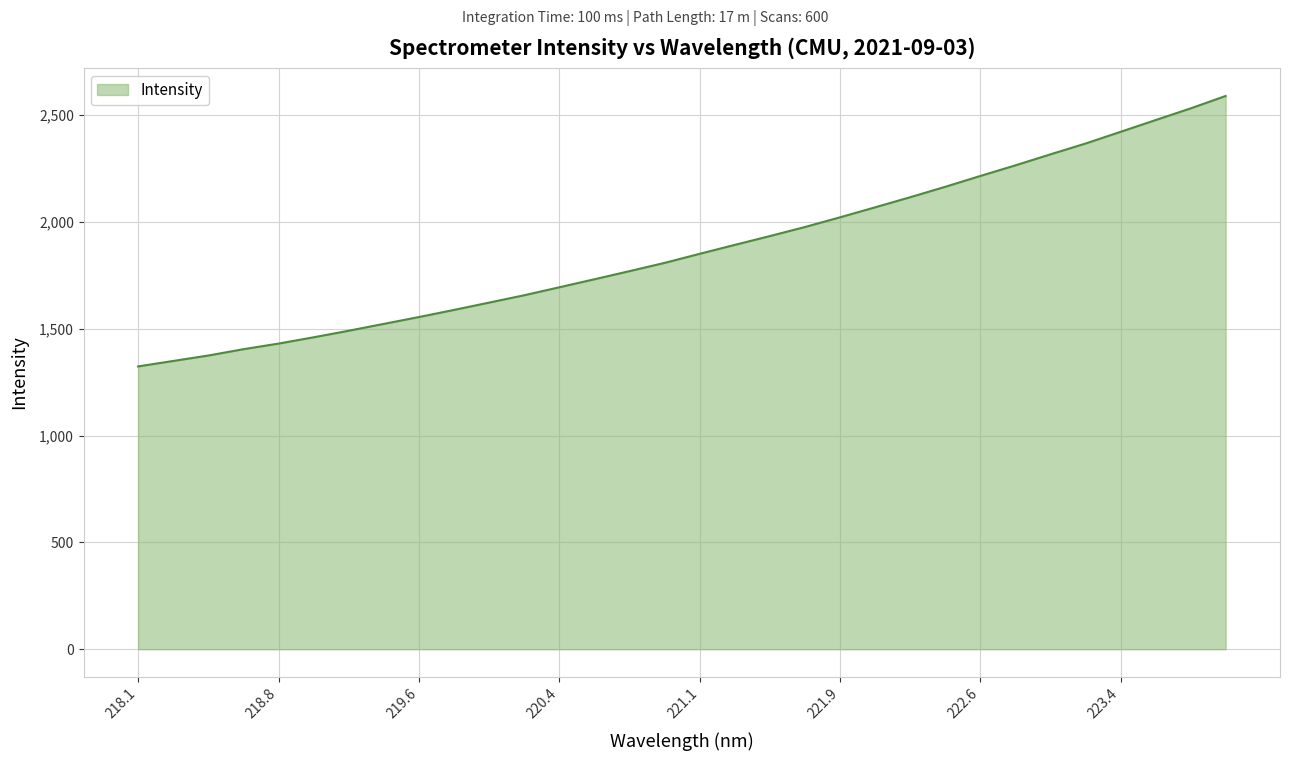

Reading left to right, transcribe all the data shown in this chart.

1324.0	1349.5	1375.0	1404.6	1430.9	1460.4	1491.1	1523.2	1555.2	1588.5	1622.8	1657.2	1694.5	1732.1	1770.1	1808.7	1851.1	1892.9	1934.2	1976.6	2022.0	2068.7	2116.0	2164.8	2215.4	2265.1	2316.7	2367.2	2422.0	2477.1	2531.8	2589.9